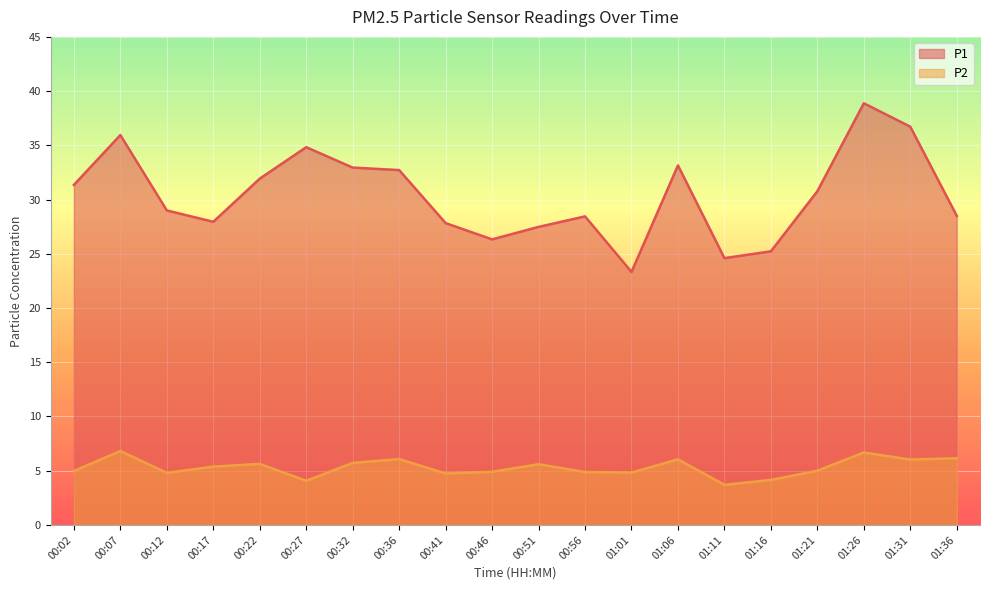

True or false: P1 and P2 intersect in this chart.

False